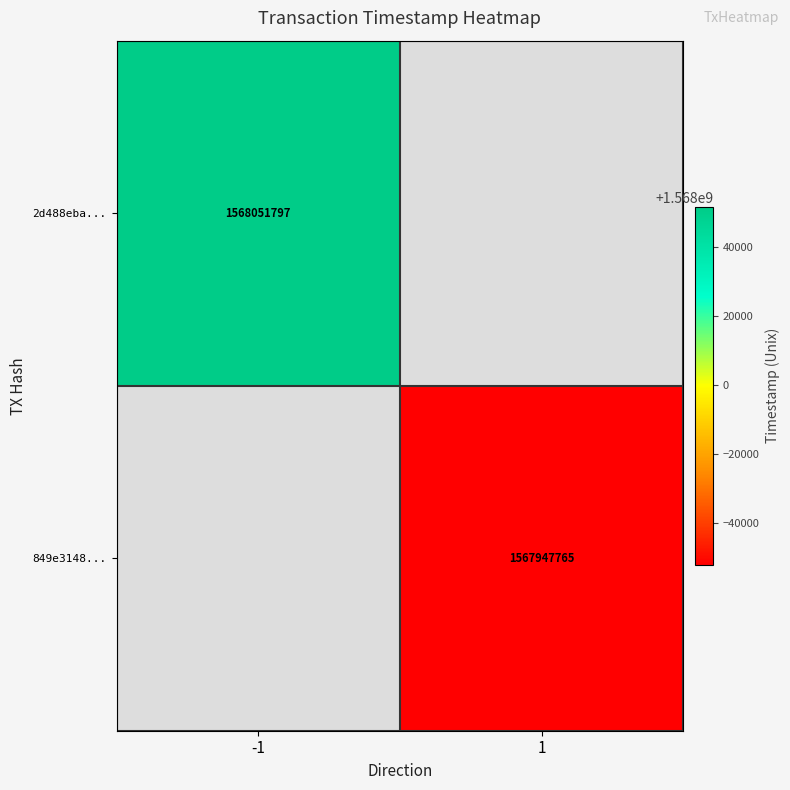

The 849e3148... series shows 475718998 at 1. True or false?

False